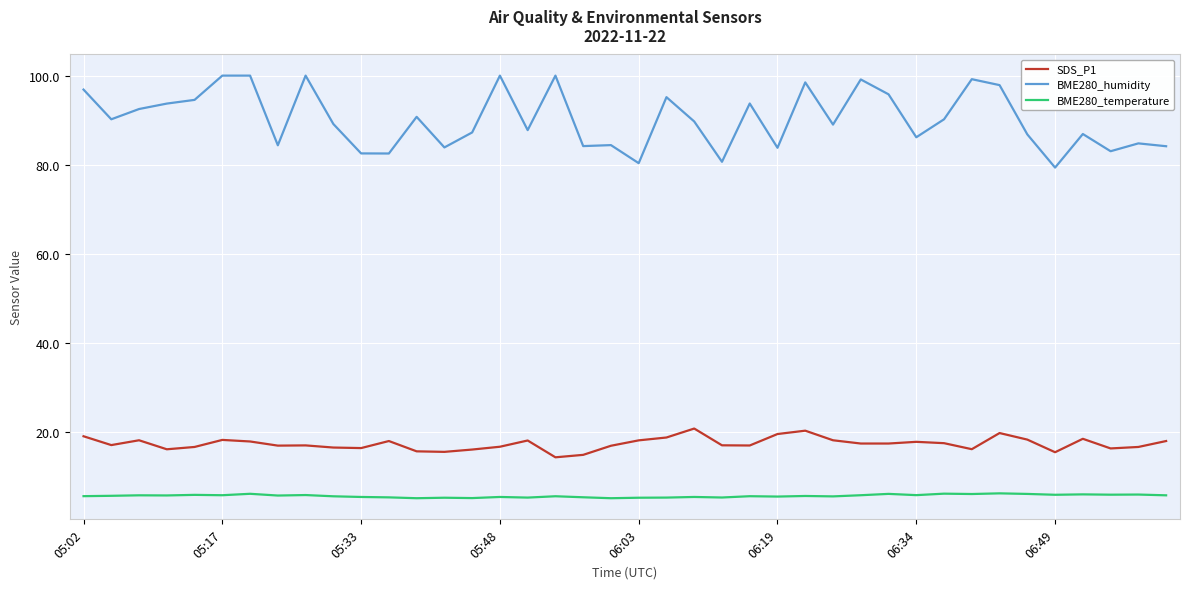

What is the lowest value of the SDS_P1 series?

14.4